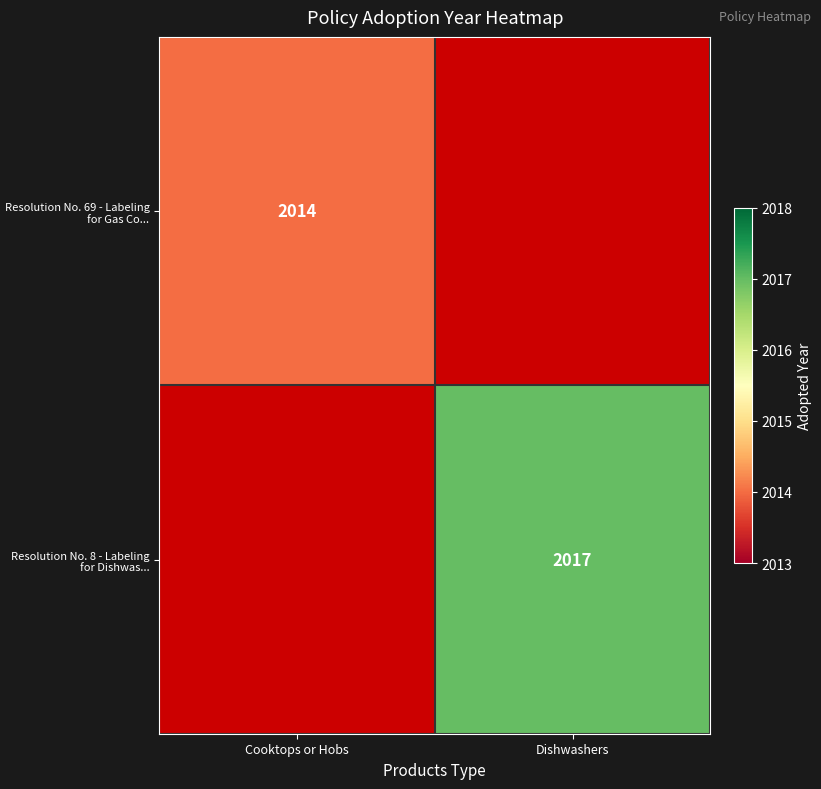

The value of Resolution No. 8 - Labeling for Dishwas... at Dishwashers is 511. True or false?

False